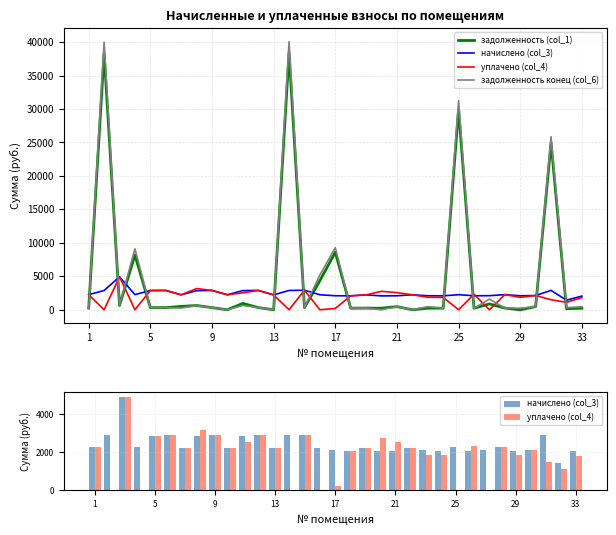

List the series in order of their peak value, lowest first.

начислено (col_3), уплачено (col_4), задолженность (col_1), задолженность конец (col_6)